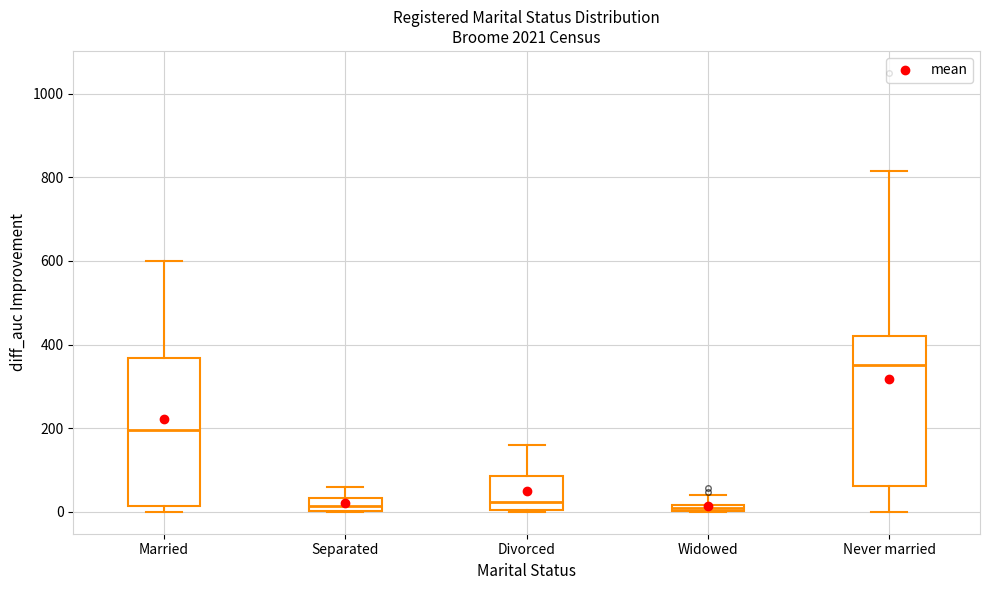

Where does the median line of the box for Divorced sit on the y-axis? The values are not printed on the chart, so give them approximately, as read against the axis.

20